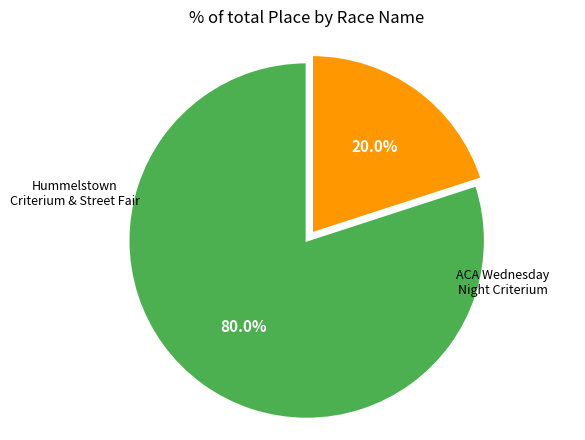

What is the largest slice in the pie chart?

Hummelstown Criterium & Street Fair